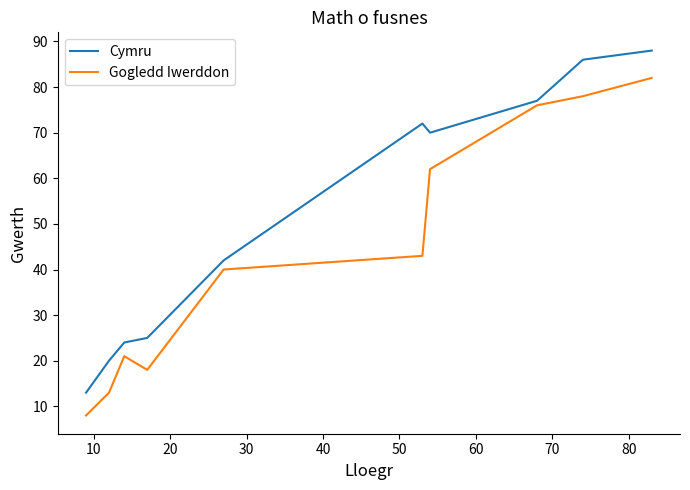

Does the chart have visible grid lines?

No